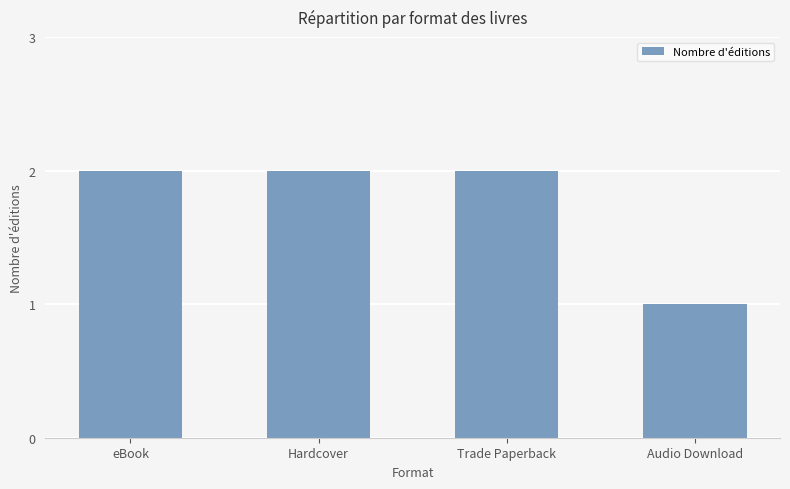

Reading left to right, what are all the values shown in this chart?

eBook=2	Hardcover=2	Trade Paperback=2	Audio Download=1